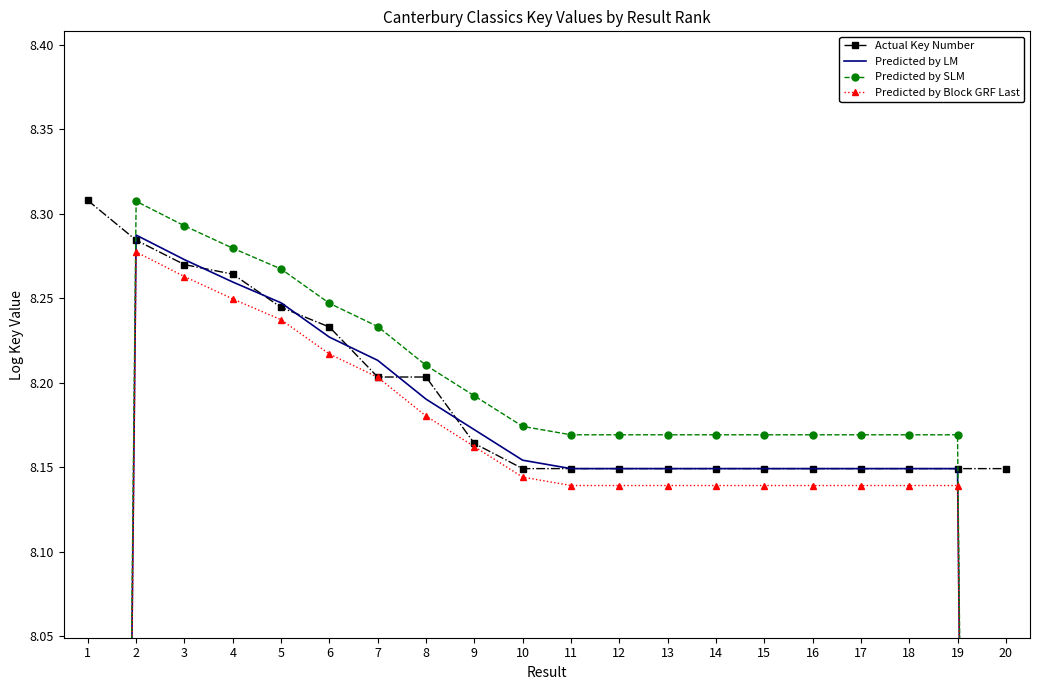

Which series has the largest range (max minus min)?

Predicted by LM